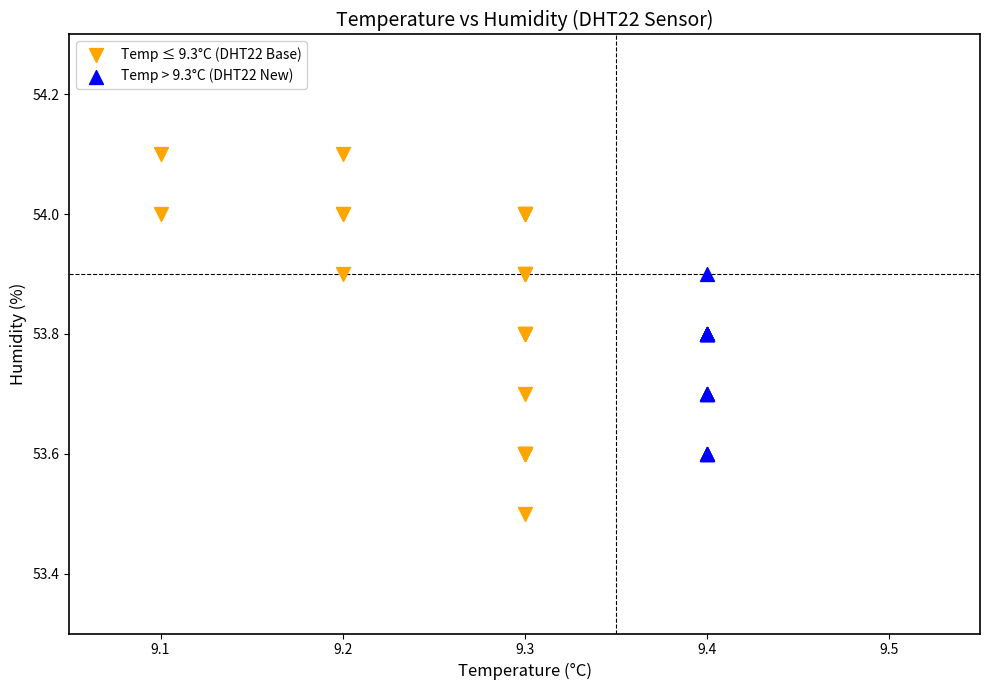

Which series reaches the minimum Y coordinate?

Temp ≤ 9.3°C (DHT22 Base)